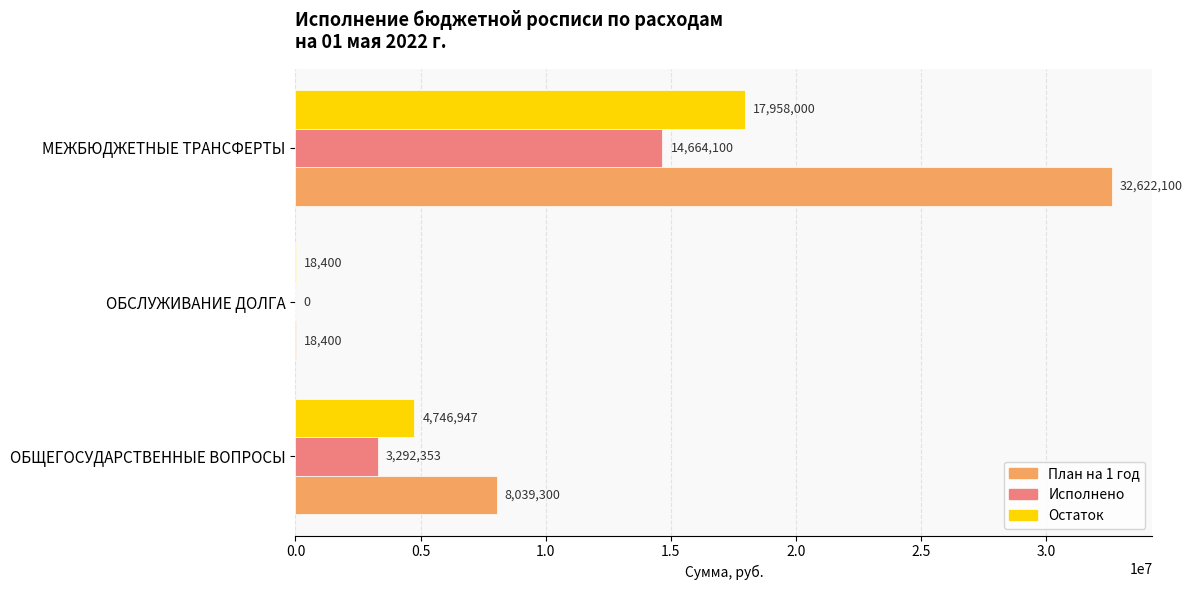

What is the average value of the Исполнено series?

5985484.2